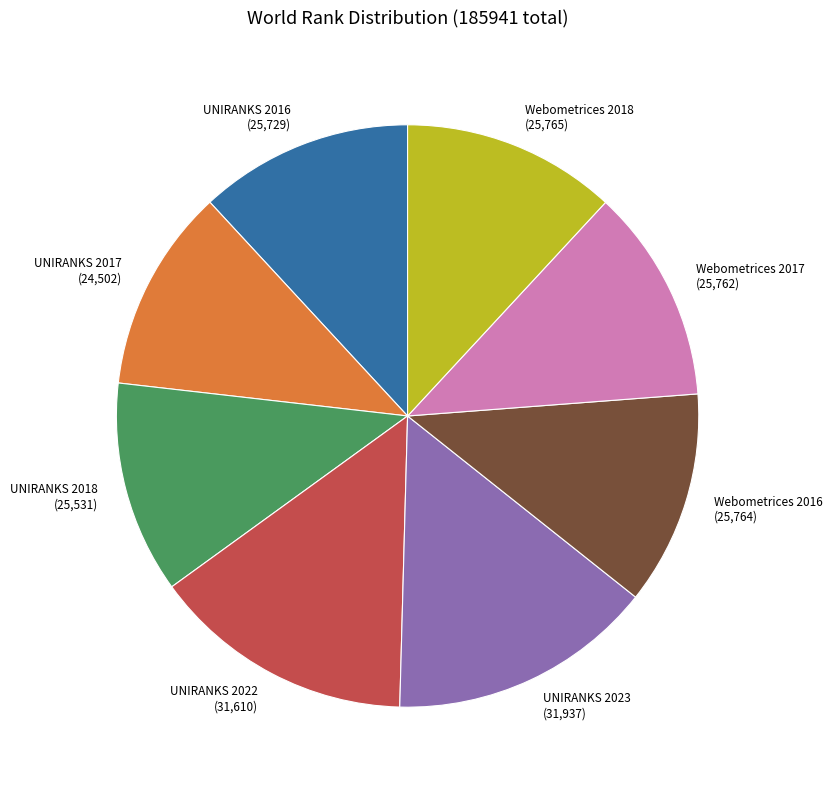

Is the sum of Webometrices 2017 and UNIRANKS 2023 greater than half?

No